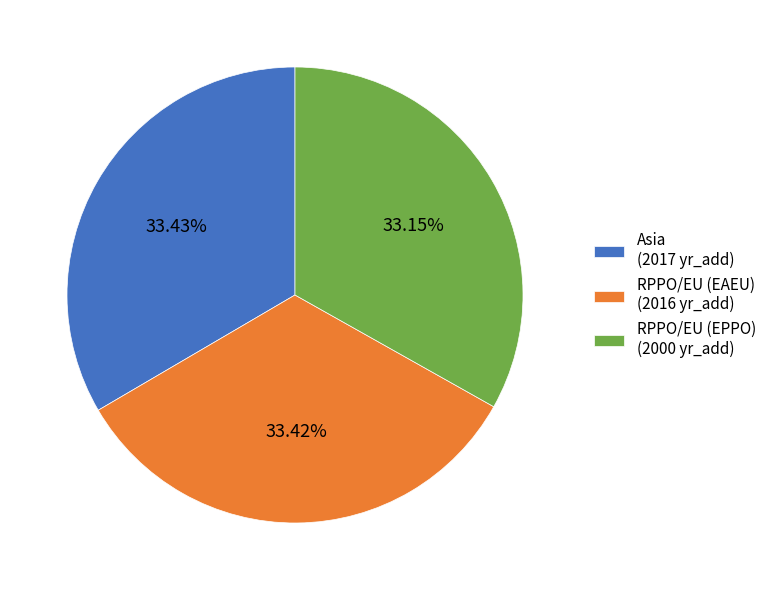

Count the number of slices in the pie.

3